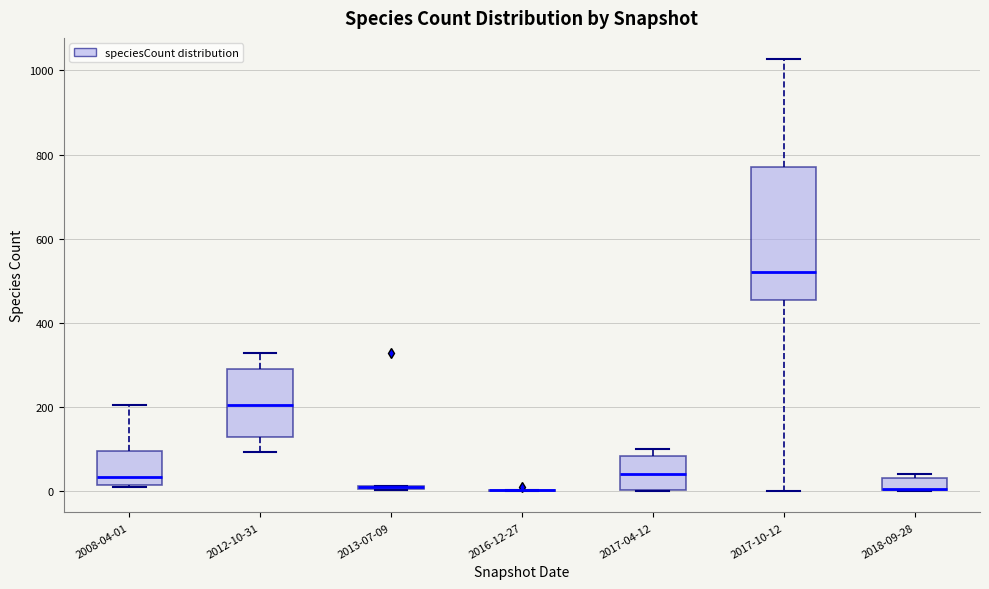

Where is the upper edge of the box for 2018-09-28 on the y-axis? The values are not printed on the chart, so give them approximately, as read against the axis.

40